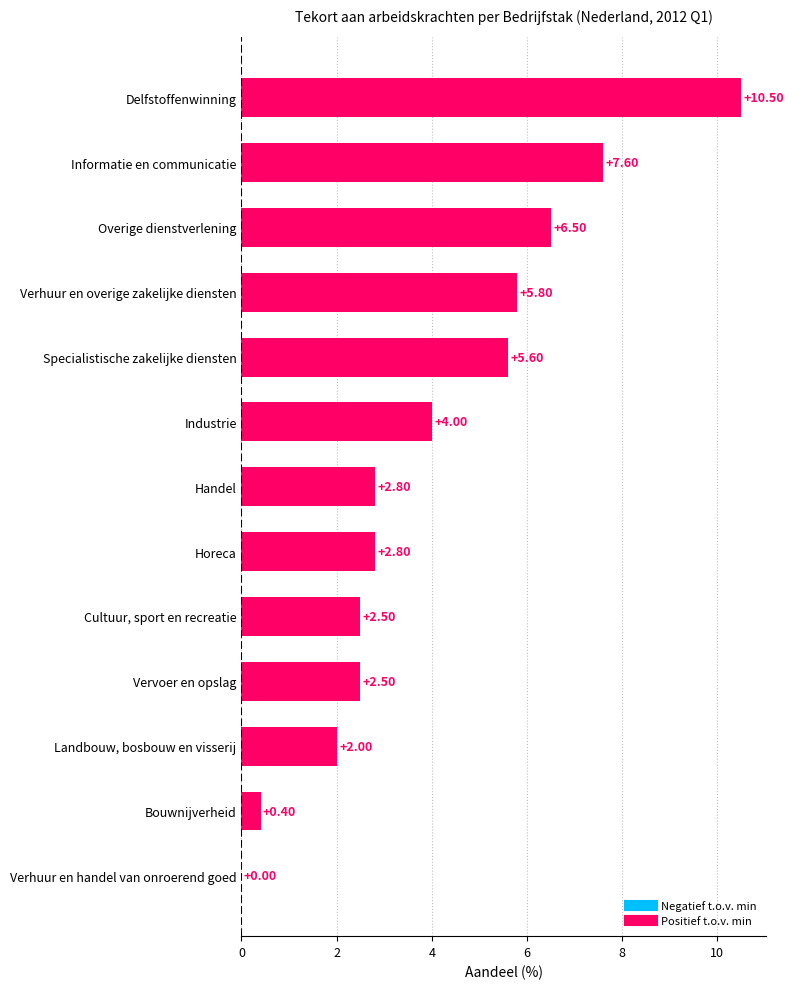

True or false: the data shows 1.5 at Handel.

False